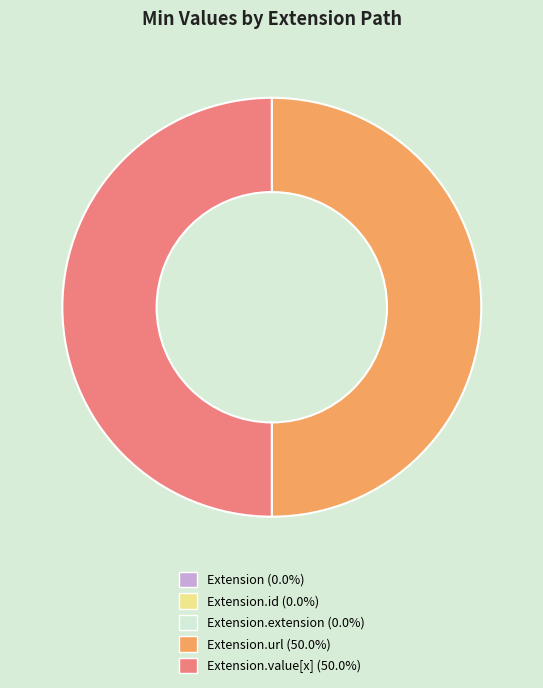

Which slice is the smallest?

Extension